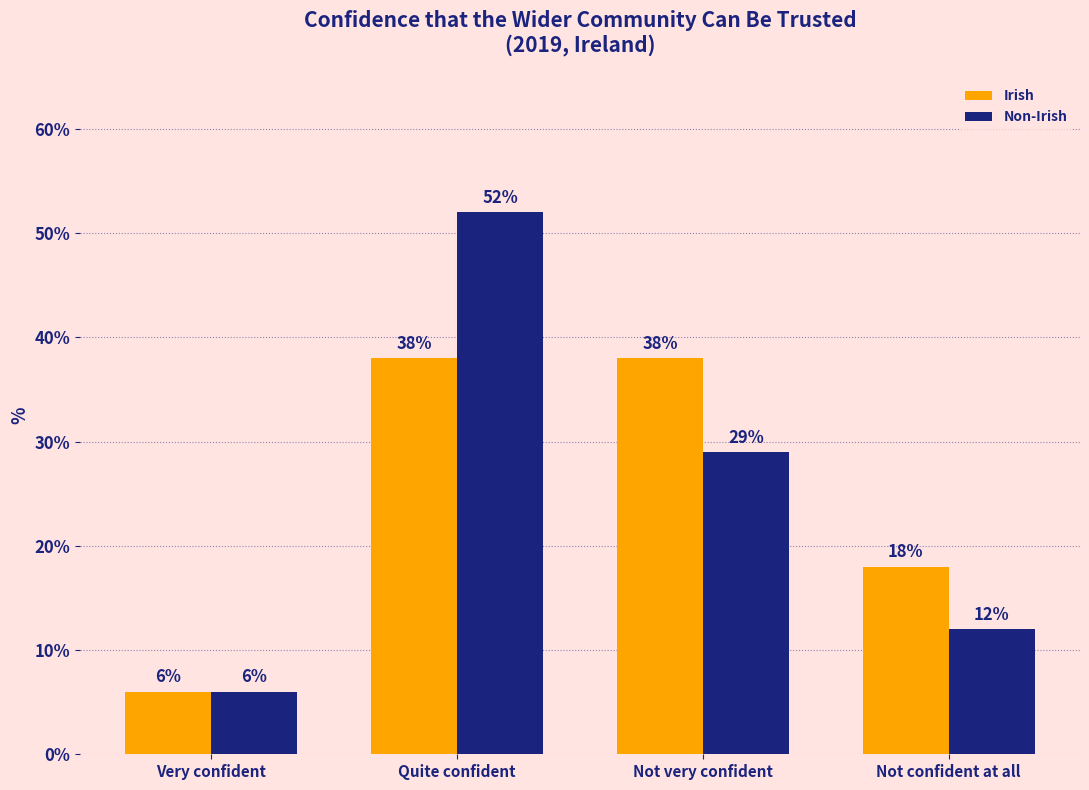

What is the difference between the maximum and minimum values in the Non-Irish series?

46